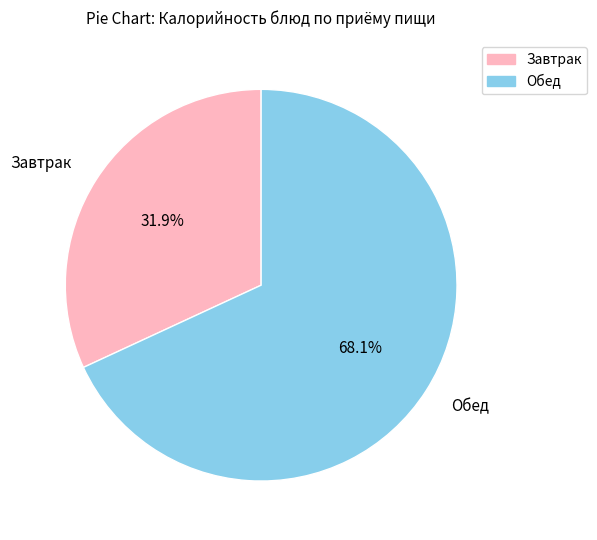

Do Обед and Завтрак together represent more than half of the pie?

Yes